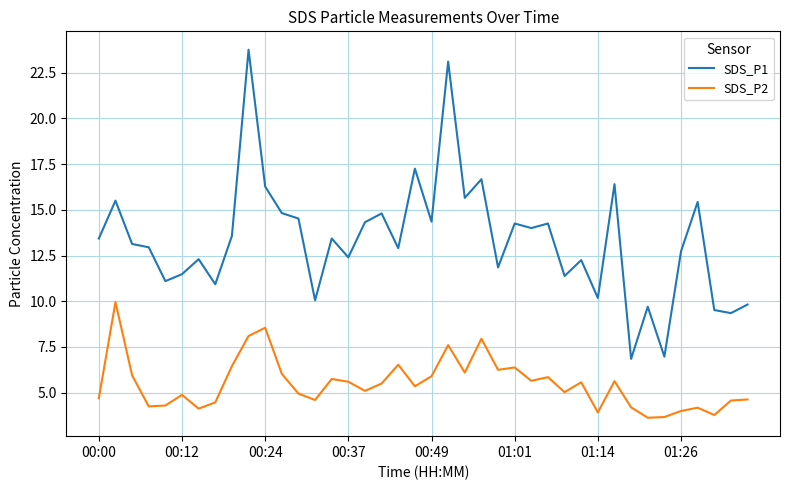

Which series has the widest spread of values?

SDS_P1